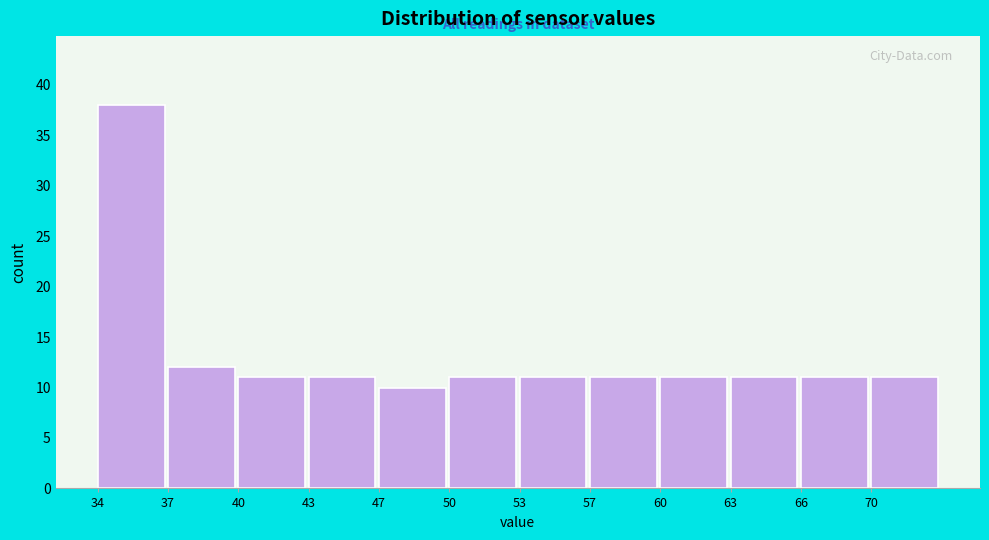

Reading left to right, list all the values displayed in this chart.

38	12	11	11	10	11	11	11	11	11	11	11